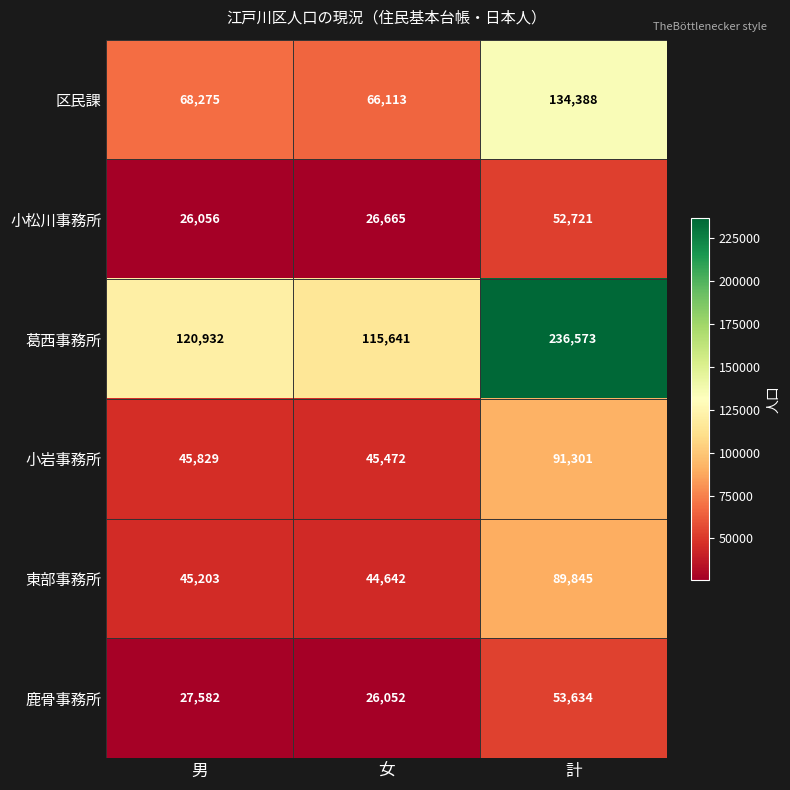

What is the sum of the 小松川事務所 values at 計 and 男?

78777